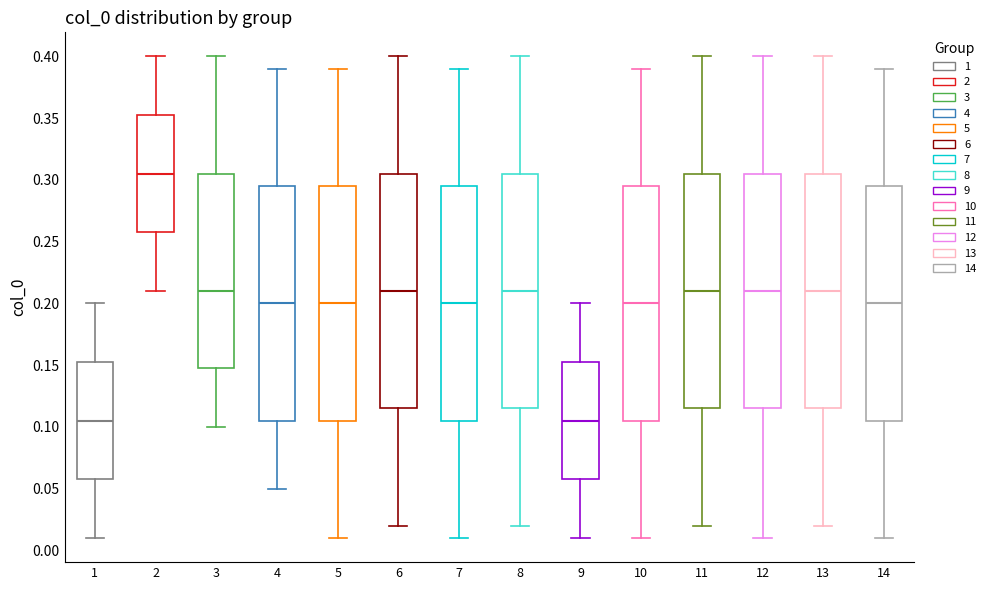

Reading left to right, read every box against the y-axis: the position of its median line, the range the box covers, and the ends of its whiskers. The values are not printed on the chart, so give them approximately, as read against the axis.

1: median 0.105, box 0.060 to 0.155, whiskers 0.010 to 0.200
2: median 0.305, box 0.260 to 0.355, whiskers 0.210 to 0.400
3: median 0.210, box 0.150 to 0.305, whiskers 0.100 to 0.400
4: median 0.200, box 0.105 to 0.295, whiskers 0.050 to 0.390
5: median 0.200, box 0.105 to 0.295, whiskers 0.010 to 0.390
6: median 0.210, box 0.115 to 0.305, whiskers 0.020 to 0.400
7: median 0.200, box 0.105 to 0.295, whiskers 0.010 to 0.390
8: median 0.210, box 0.115 to 0.305, whiskers 0.020 to 0.400
9: median 0.105, box 0.060 to 0.155, whiskers 0.010 to 0.200
10: median 0.200, box 0.105 to 0.295, whiskers 0.010 to 0.390
11: median 0.210, box 0.115 to 0.305, whiskers 0.020 to 0.400
12: median 0.210, box 0.115 to 0.305, whiskers 0.010 to 0.400
13: median 0.210, box 0.115 to 0.305, whiskers 0.020 to 0.400
14: median 0.200, box 0.105 to 0.295, whiskers 0.010 to 0.390